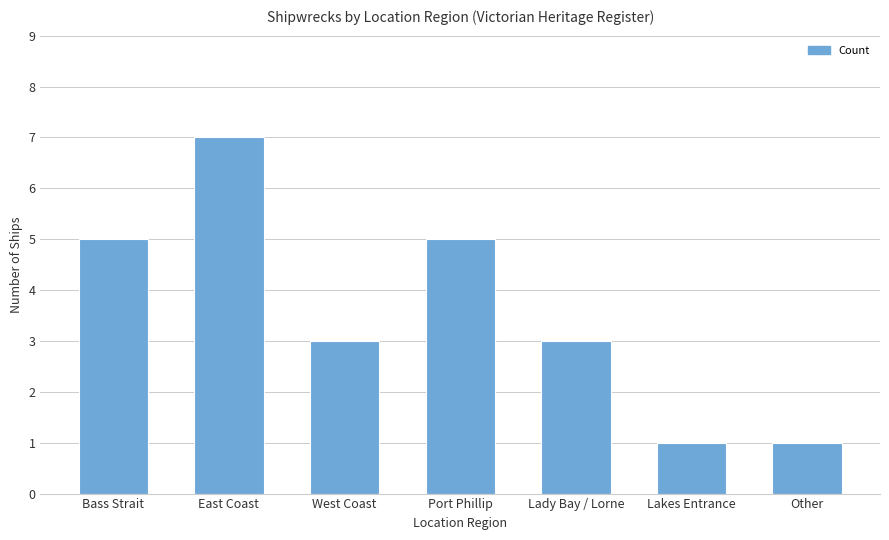

Count the number of data series in this chart.

1